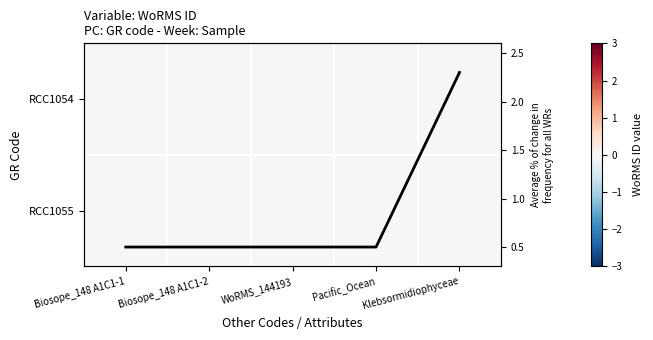

At which category is the sum across all series the highest?

Klebsormidiophyceae